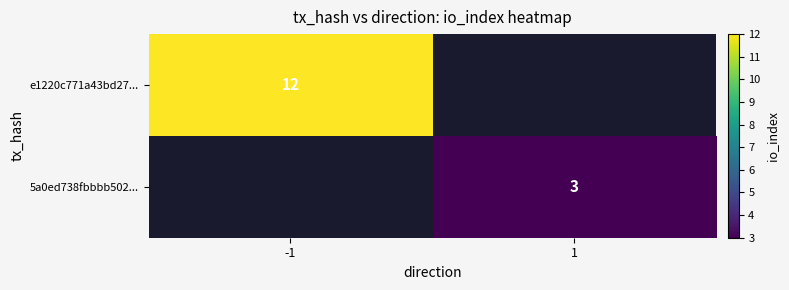

True or false: e1220c771a43bd27... has a value of 12 at -1.

True